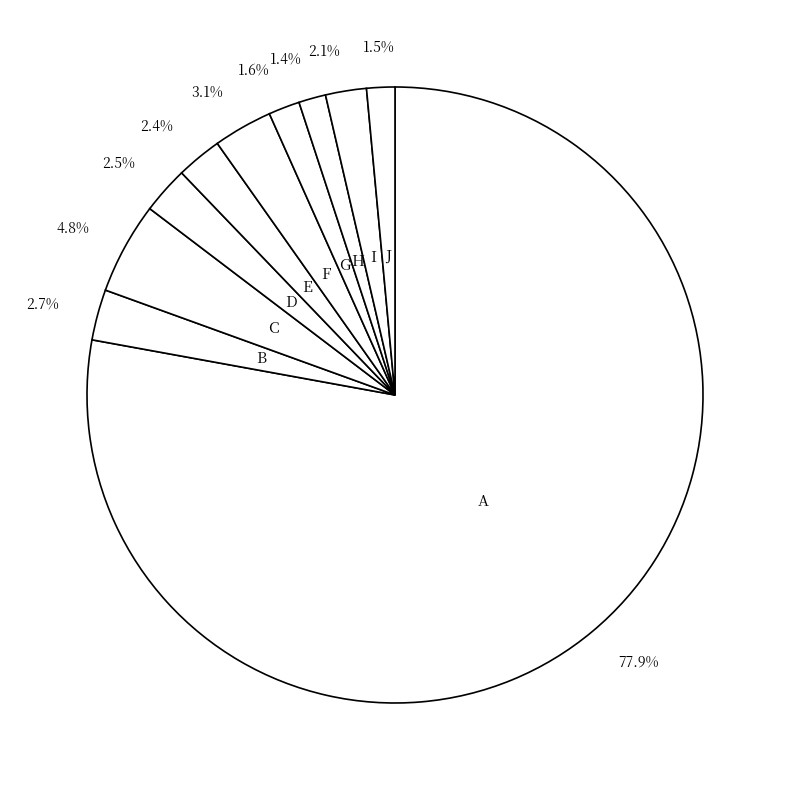

To the nearest percent, what is the difference between the largest and smallest slice percentages?

76%